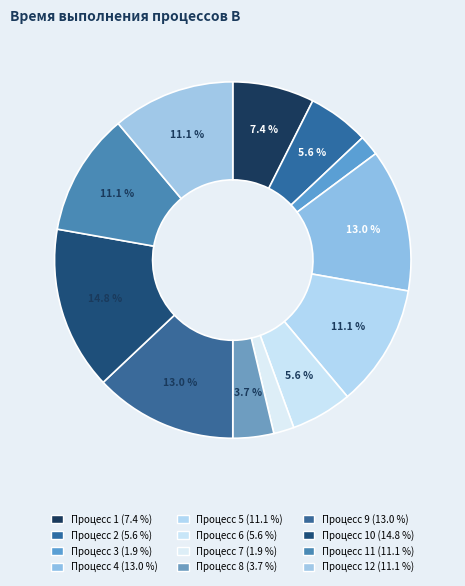

Does any single category account for the majority?

No